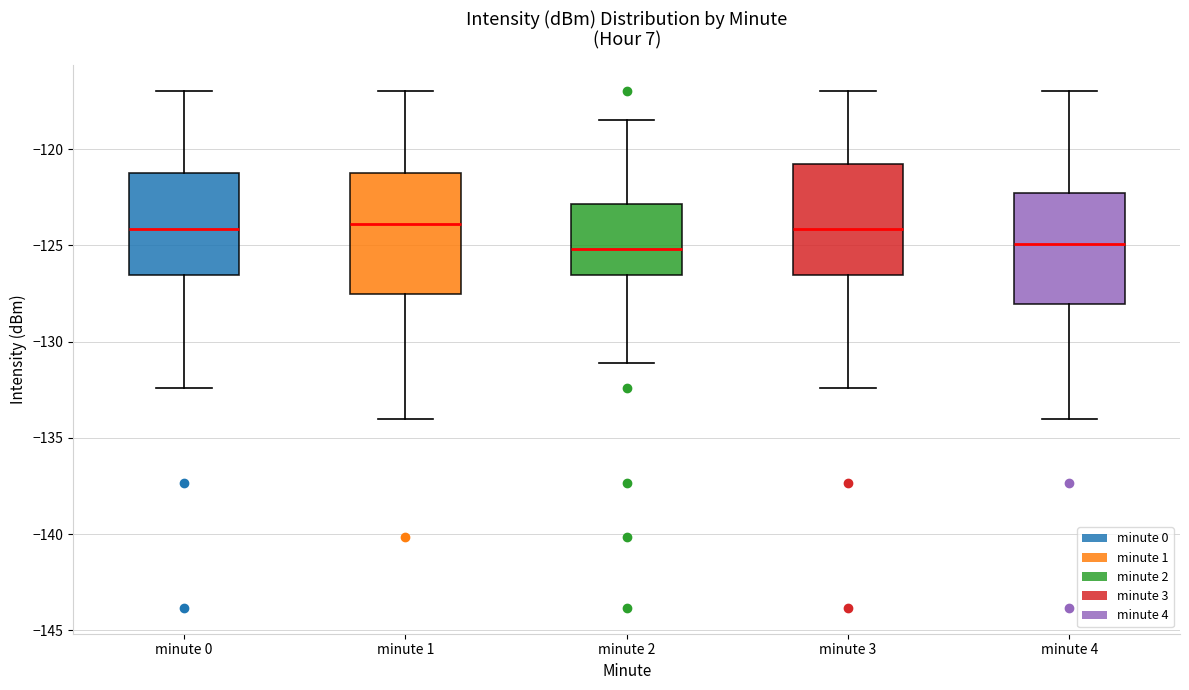

Where does the lower whisker of the box for minute 2 end on the y-axis? The values are not printed on the chart, so give them approximately, as read against the axis.

-131.0